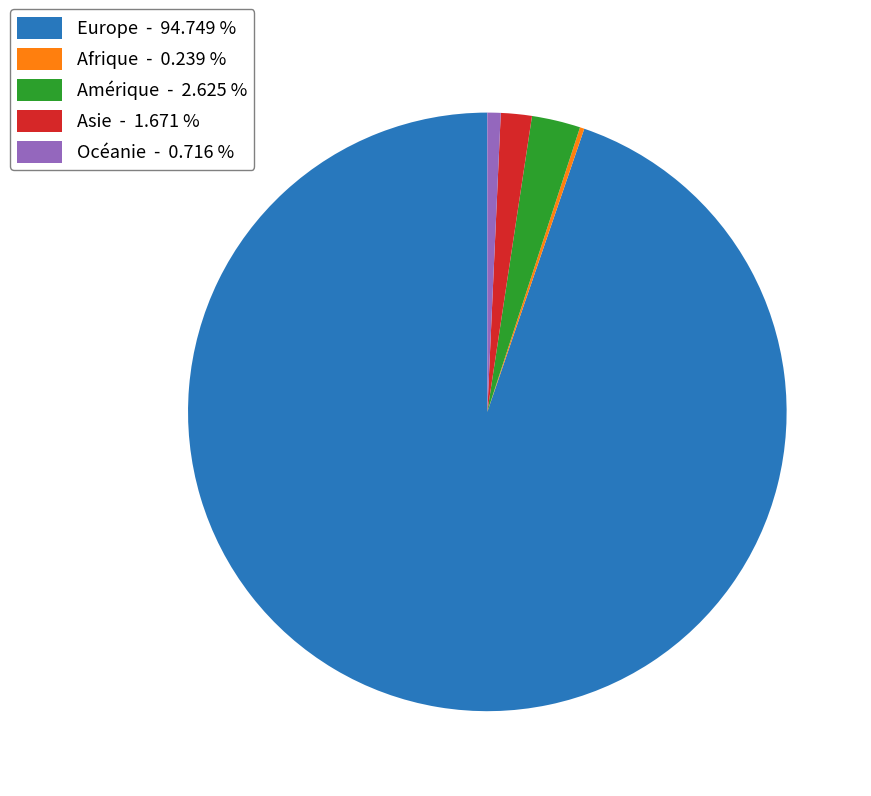

Is there any slice that represents more than half of the pie?

Yes